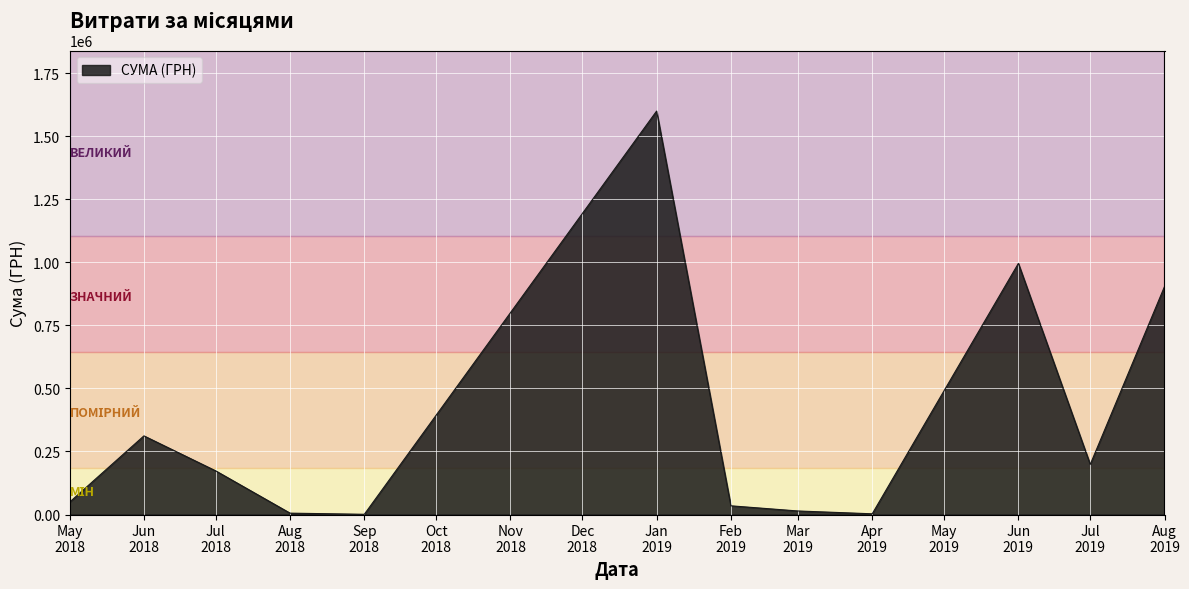

What is the maximum value shown in the chart?

1599460.7